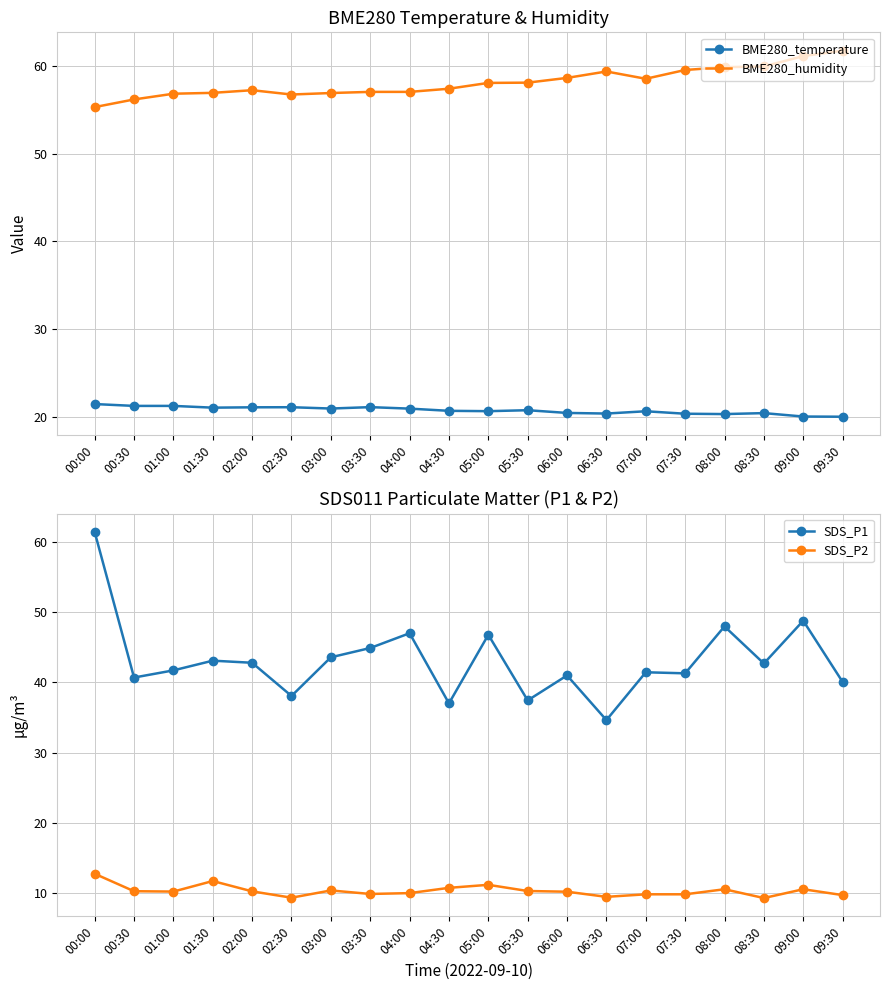

Which has a higher value, 06:30 or 03:00?

03:00